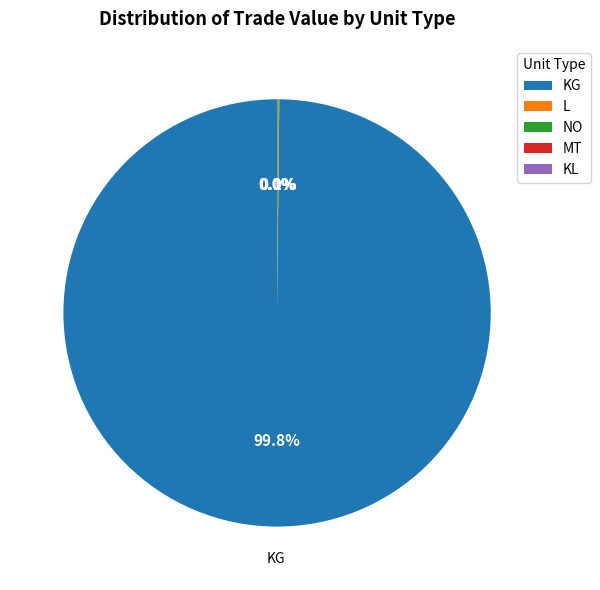

Is there any slice that represents more than half of the pie?

Yes